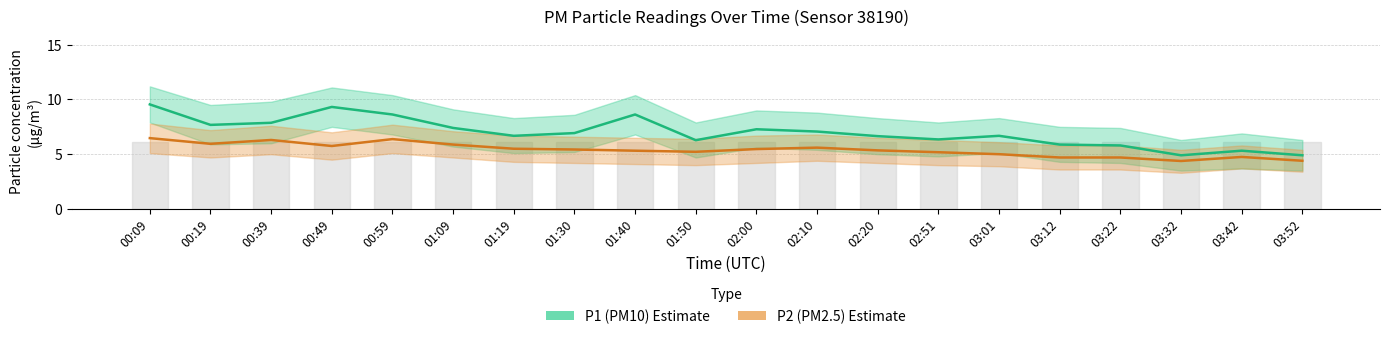

What are all the series names shown in the legend?

P1 (PM10), P2 (PM2.5)